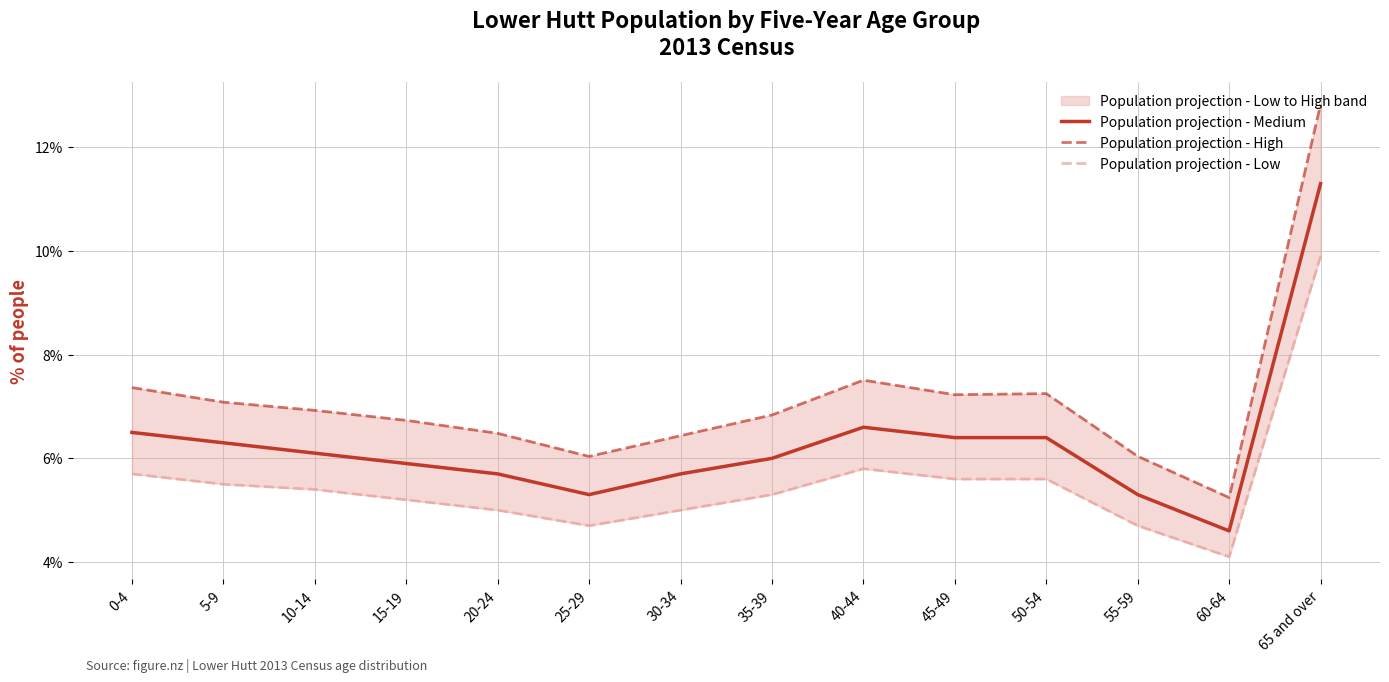

At 40-44, list the series in order from largest to smallest.

Population projection - High, Population projection - Medium, Population projection - Low